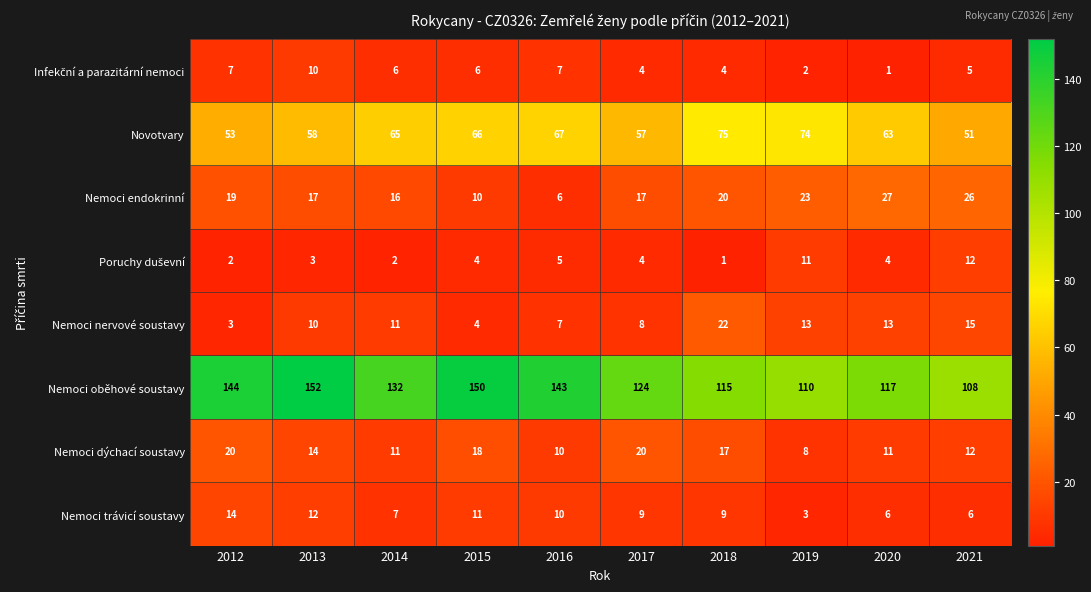

What is the maximum value shown in the chart?

152